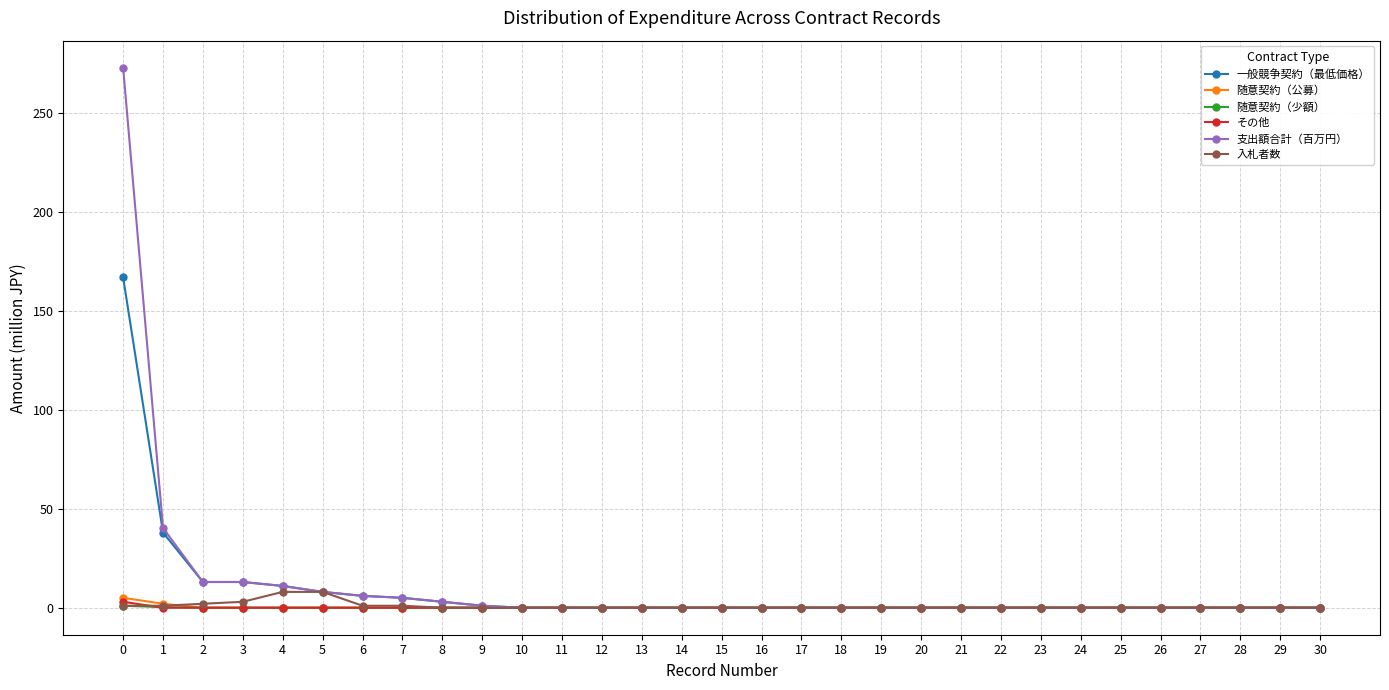

What is the greatest value displayed?

273.0